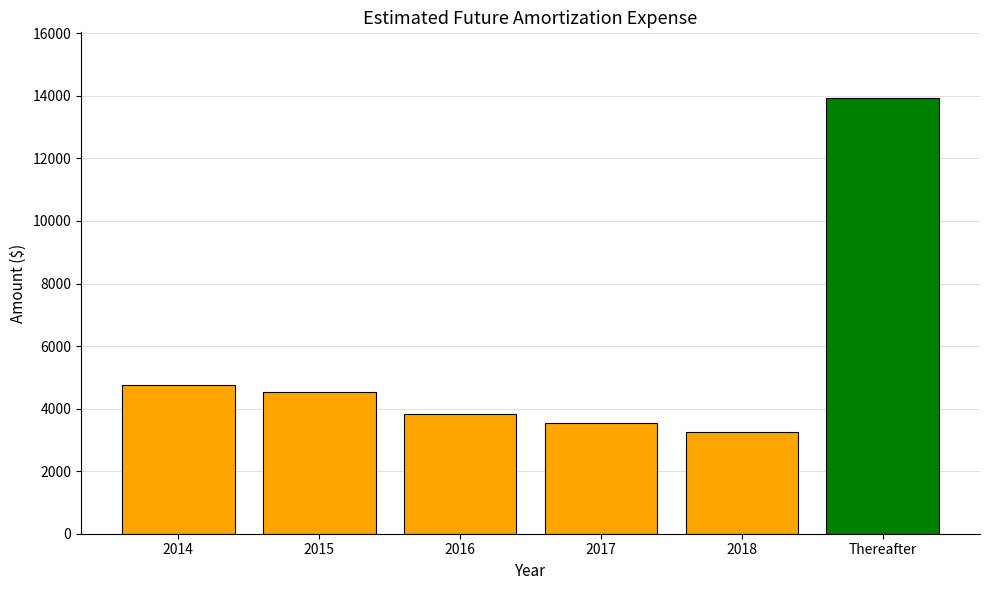

List the labels in order of value, smallest first.

2018, 2017, 2016, 2015, 2014, Thereafter